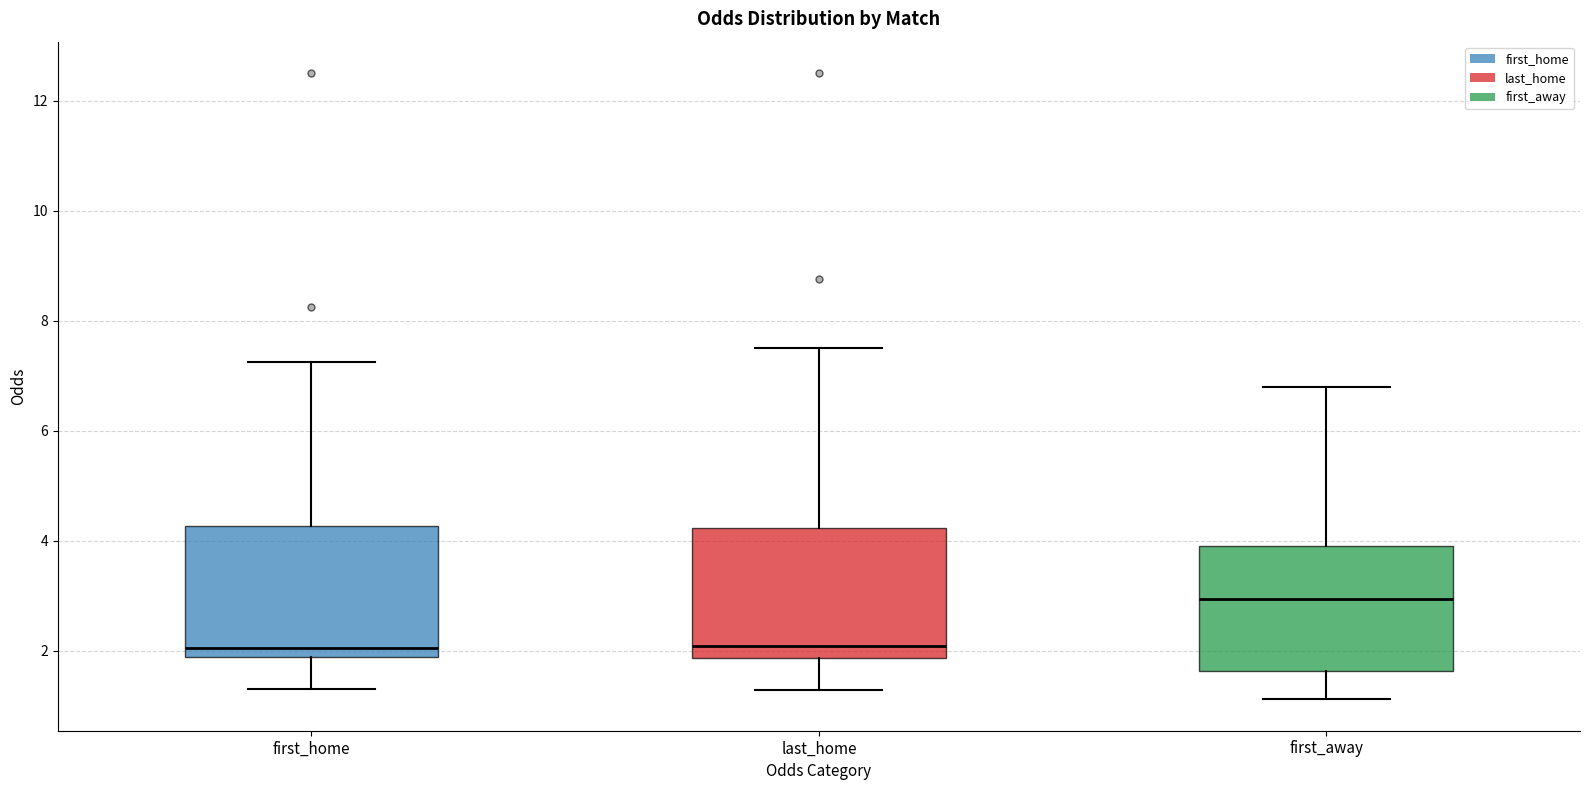

Reading left to right, transcribe this box plot: for each box, give where its median line is, the range the box spans, and where its two whiskers end, as read against the y-axis. The values are not printed on the chart, so give them approximately, as read against the axis.

first_home: median 2.0, box 1.8 to 4.2, whiskers 1.4 to 7.2
last_home: median 2.0, box 1.8 to 4.2, whiskers 1.2 to 7.6
first_away: median 3.0, box 1.6 to 4.0, whiskers 1.2 to 6.8